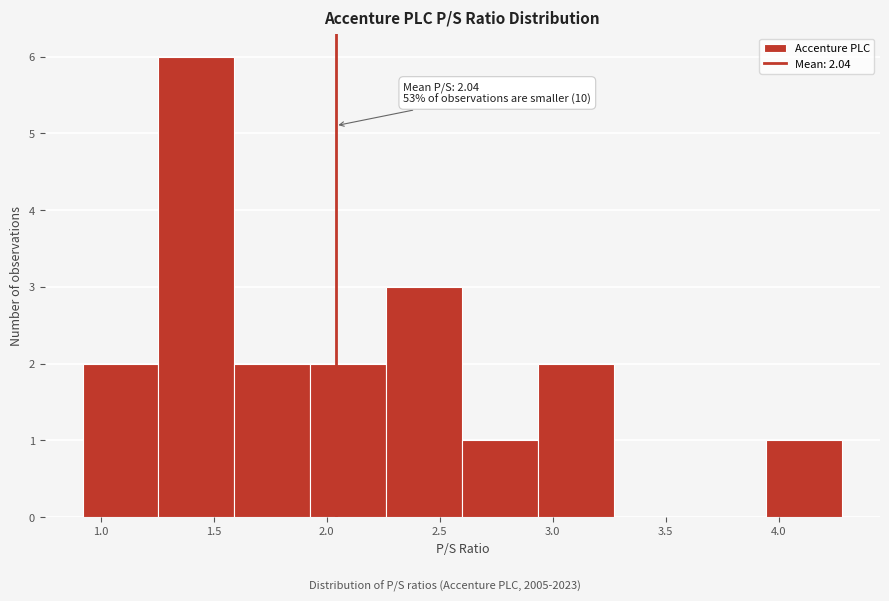

Over which range of the x-axis is the bar tallest?

1.25 to 1.60